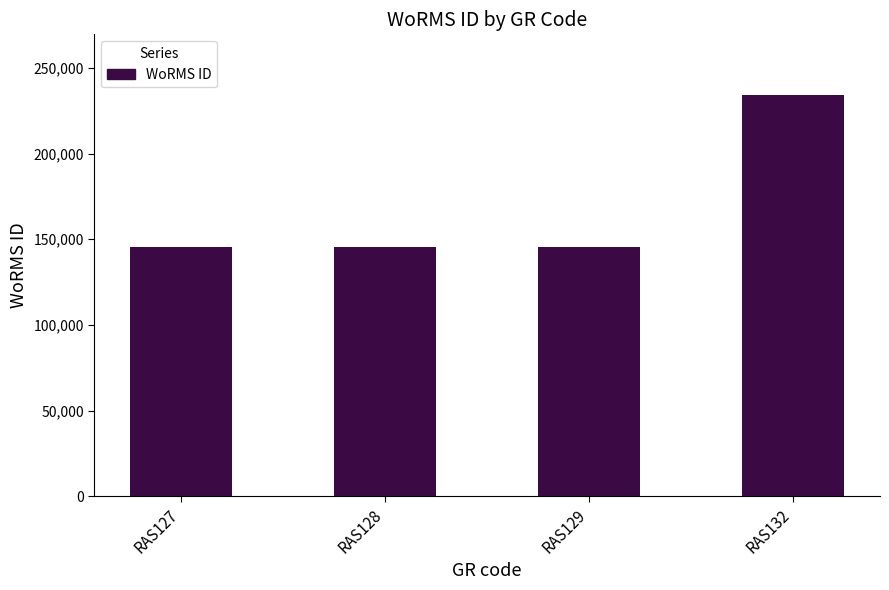

Which has a higher value, RAS127 or RAS132?

RAS132